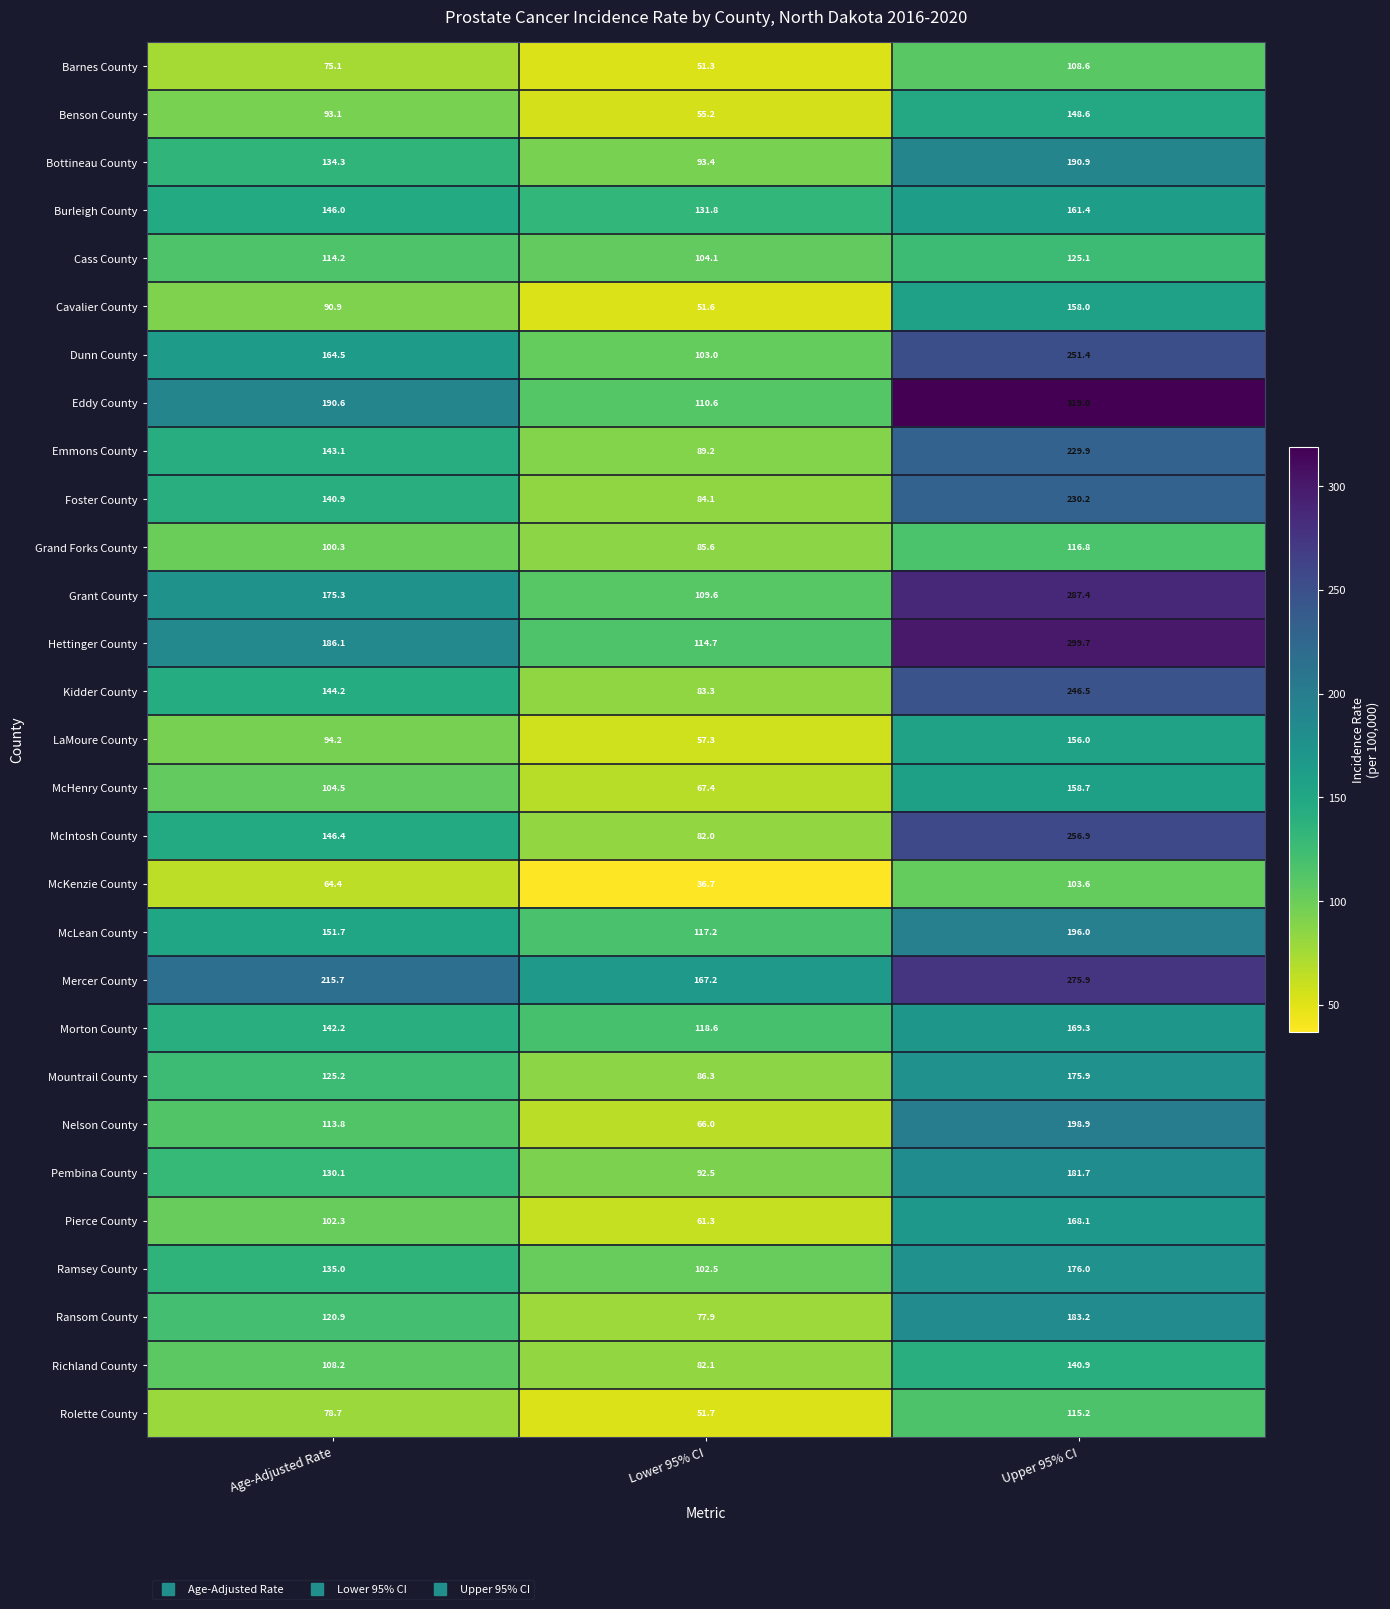

The Pierce County series shows 38.0 at Lower 95% CI. True or false?

False